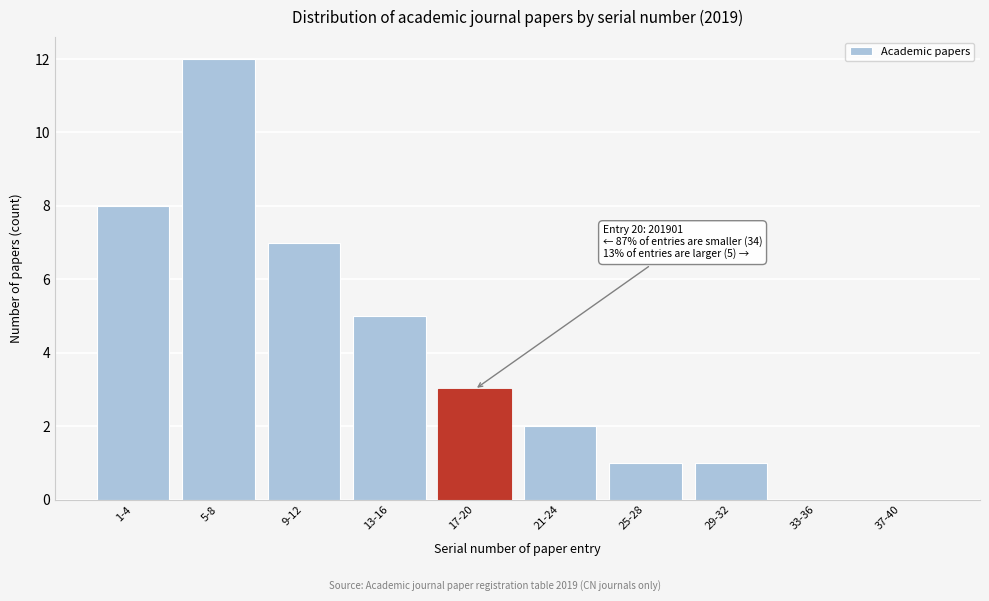

Reading left to right, extract all data points from this chart.

1-4=8	5-8=12	9-12=7	13-16=5	17-20=3	21-24=2	25-28=1	29-32=1	33-36=0	37-40=0